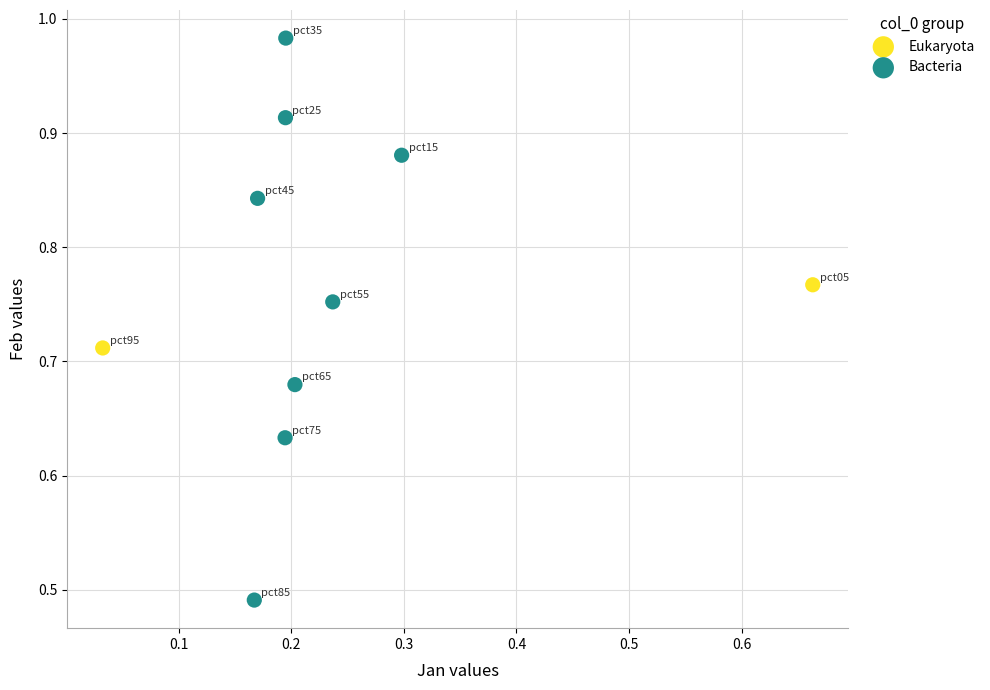

What are all the series names shown in the legend?

Eukaryota, Bacteria